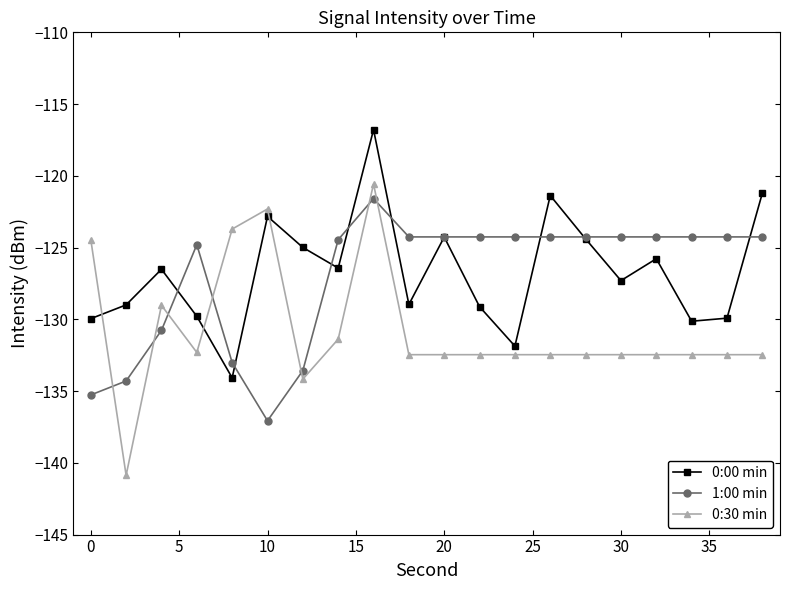

At how many categories does at least one series exceed -138?

20